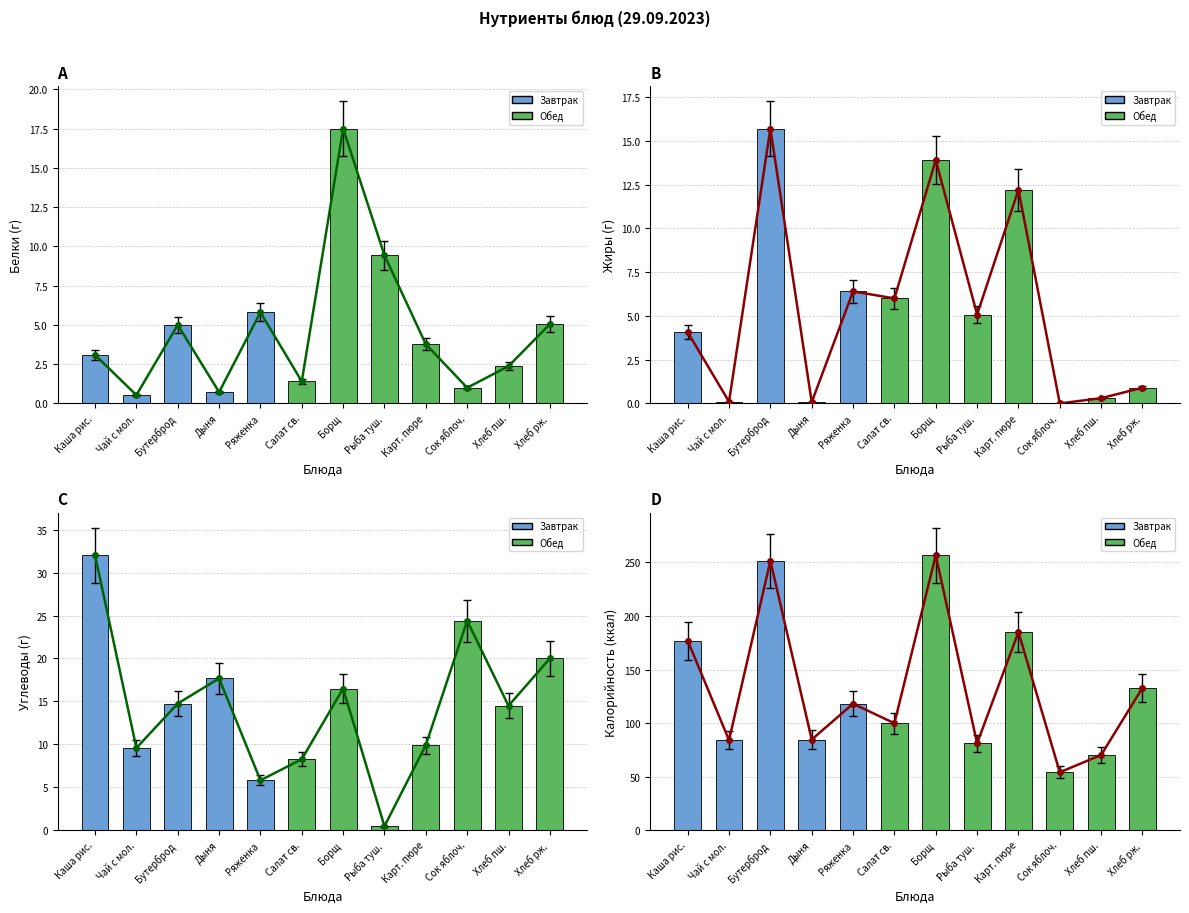

How many data points in Углеводы are less than 14?

5